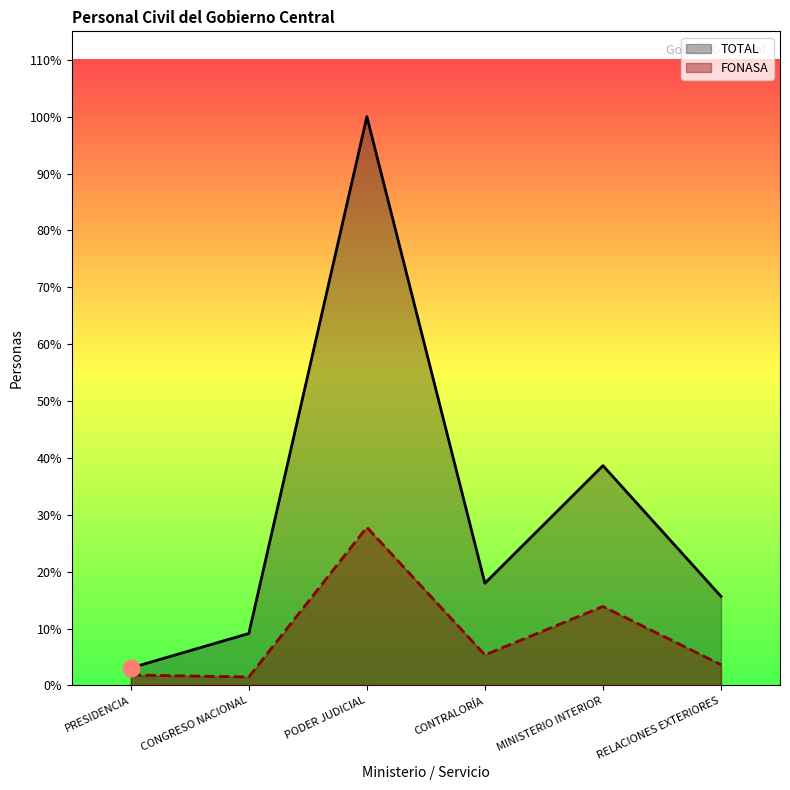

What is the smallest value displayed?

156